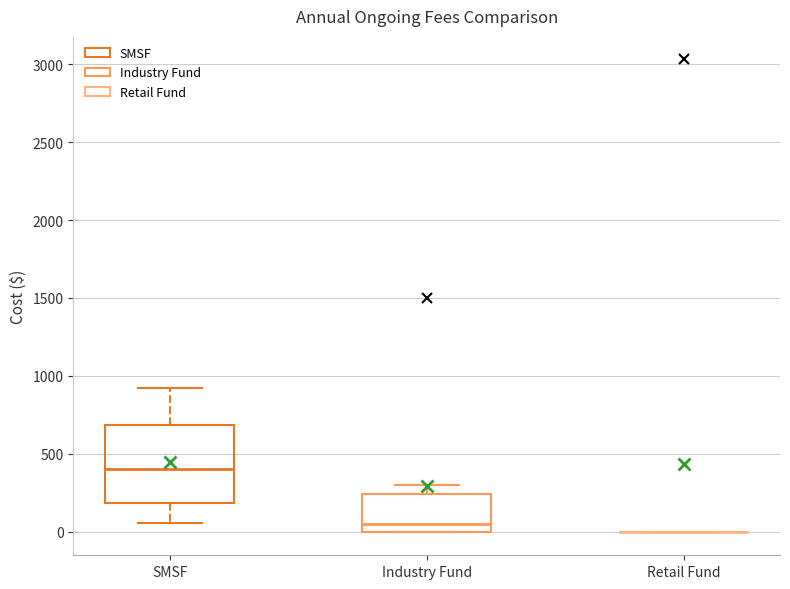

Reading left to right, transcribe this box plot: for each box, give where its median line is, the range the box spans, and where its two whiskers end, as read against the y-axis. The values are not printed on the chart, so give them approximately, as read against the axis.

SMSF: median 400, box 200 to 700, whiskers 50 to 900
Industry Fund: median 50, box 0 to 250, whiskers 0 to 300
Retail Fund: box collapsed to a line at 0, whiskers 0 to 0